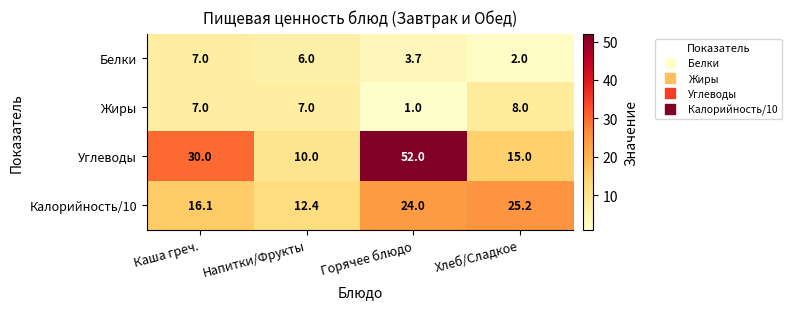

What is the difference between the Жиры values at Напитки/Фрукты and Горячее блюдо?

6.0